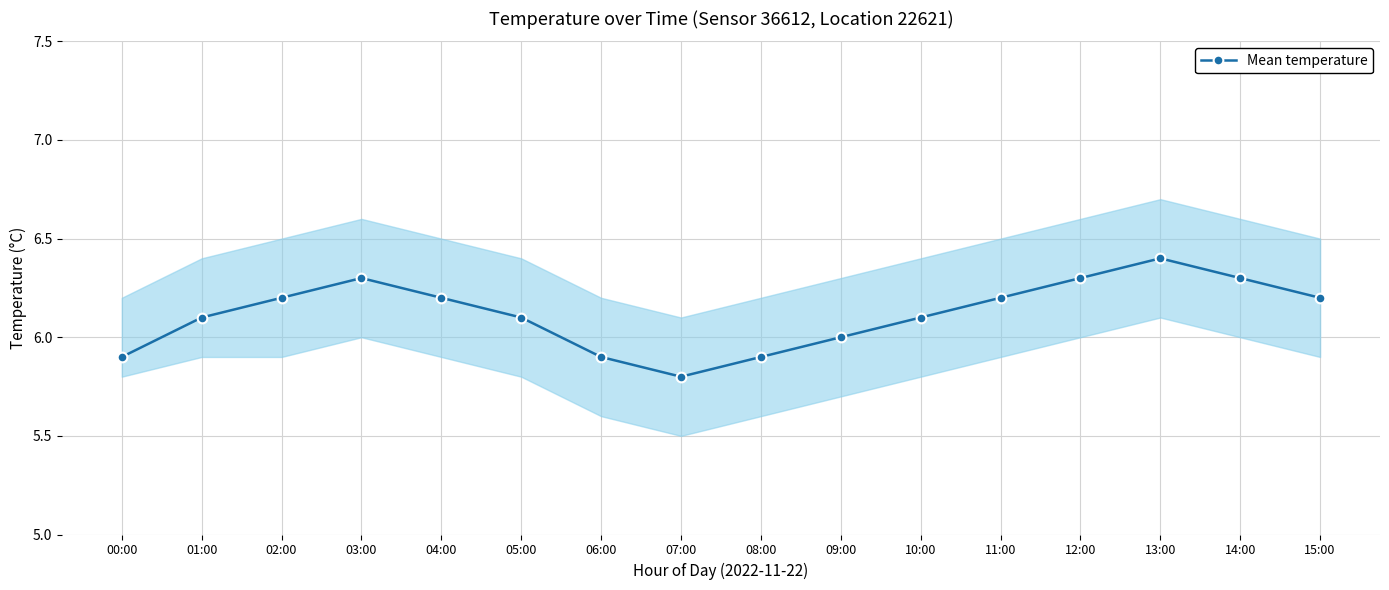

How many values are between 6 and 7?

12